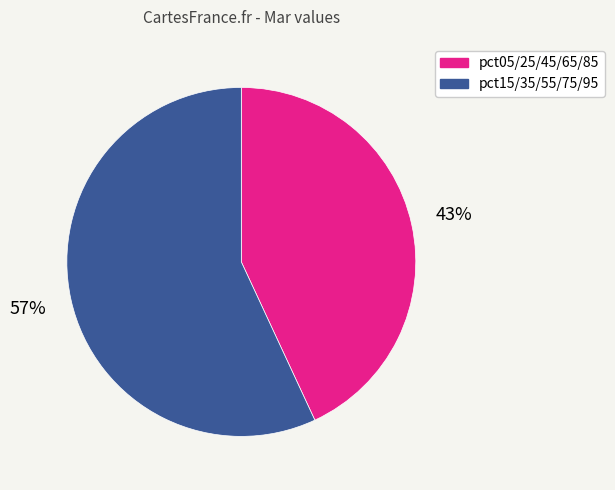

To the nearest percent, what is the difference between the largest and smallest slice percentages?

14%